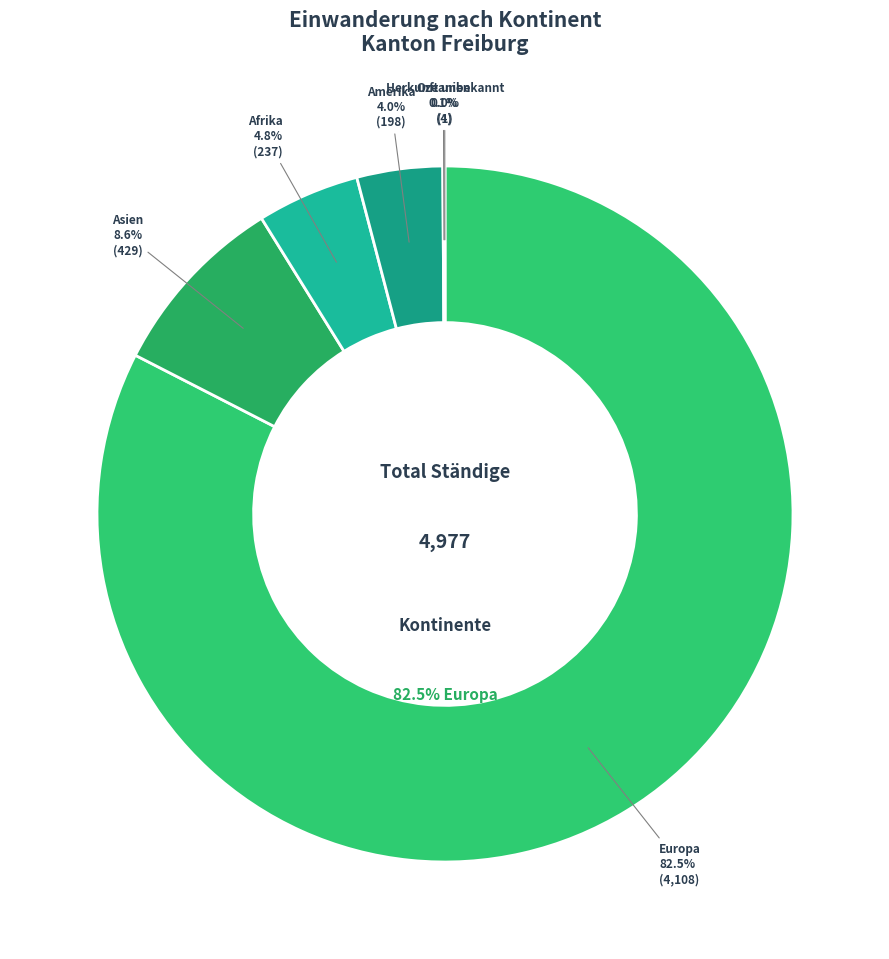

To the nearest percent, what is the combined percentage of Europa and Herkunft unbekannt?

83%